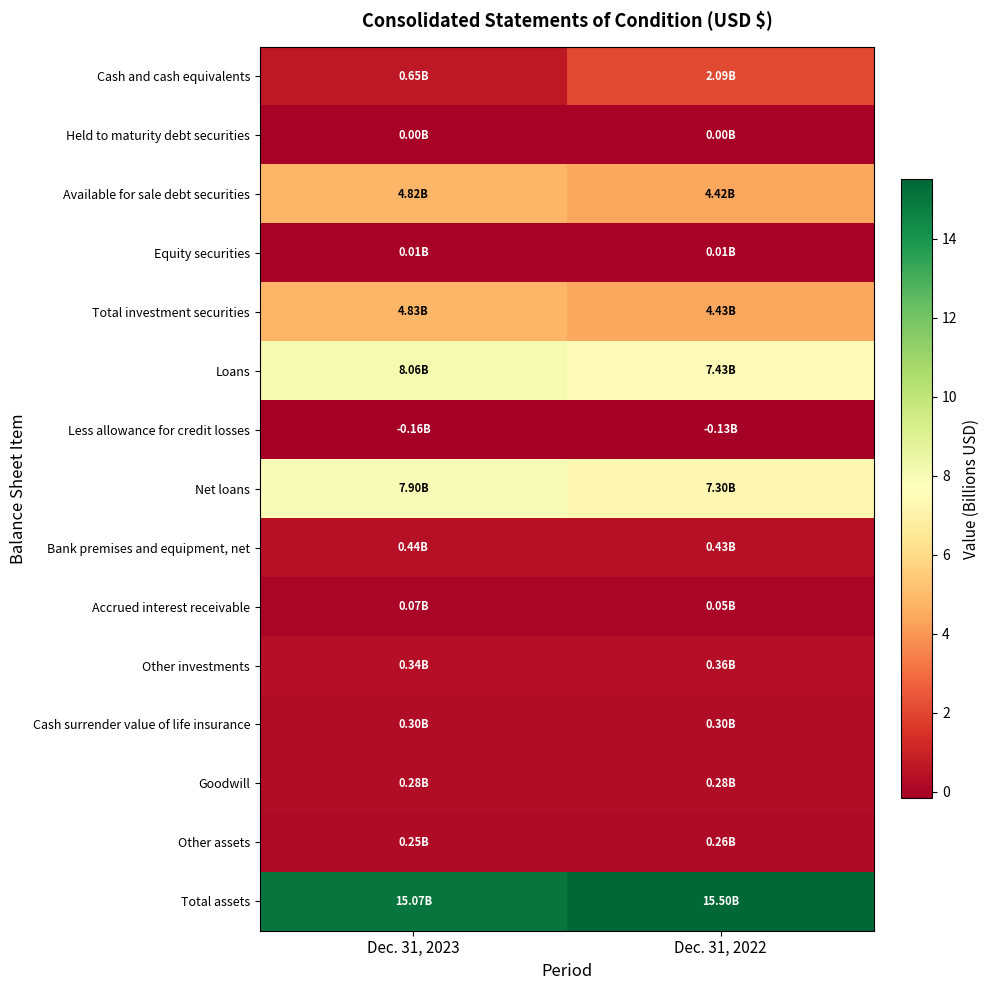

What is the spread (max minus min) of values at Dec. 31, 2023?

15.2